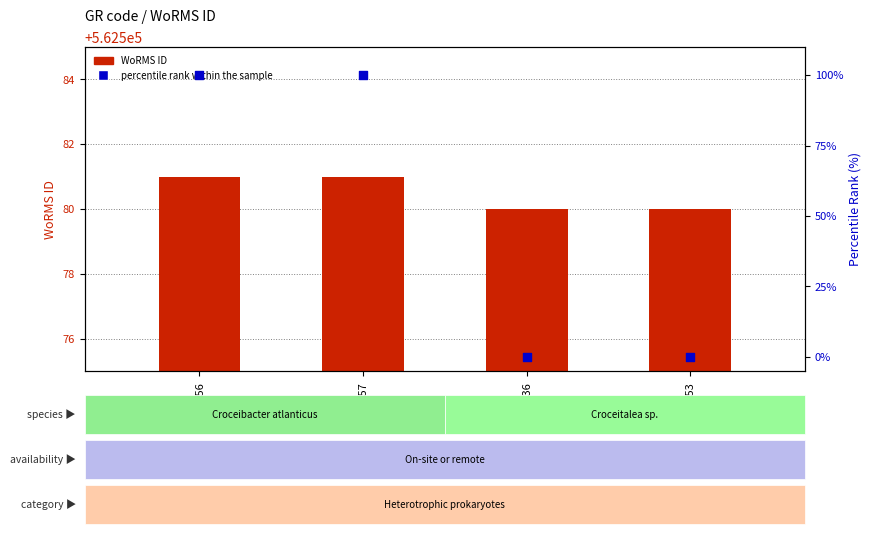

What are all the series names shown in the legend?

WoRMS ID, percentile rank within the sample